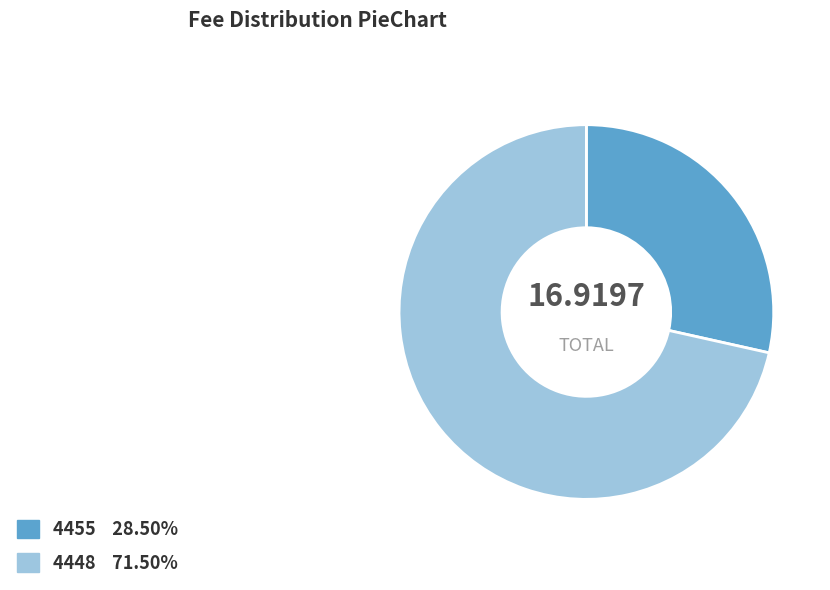

Between 4455 and 4448, which is larger?

4448